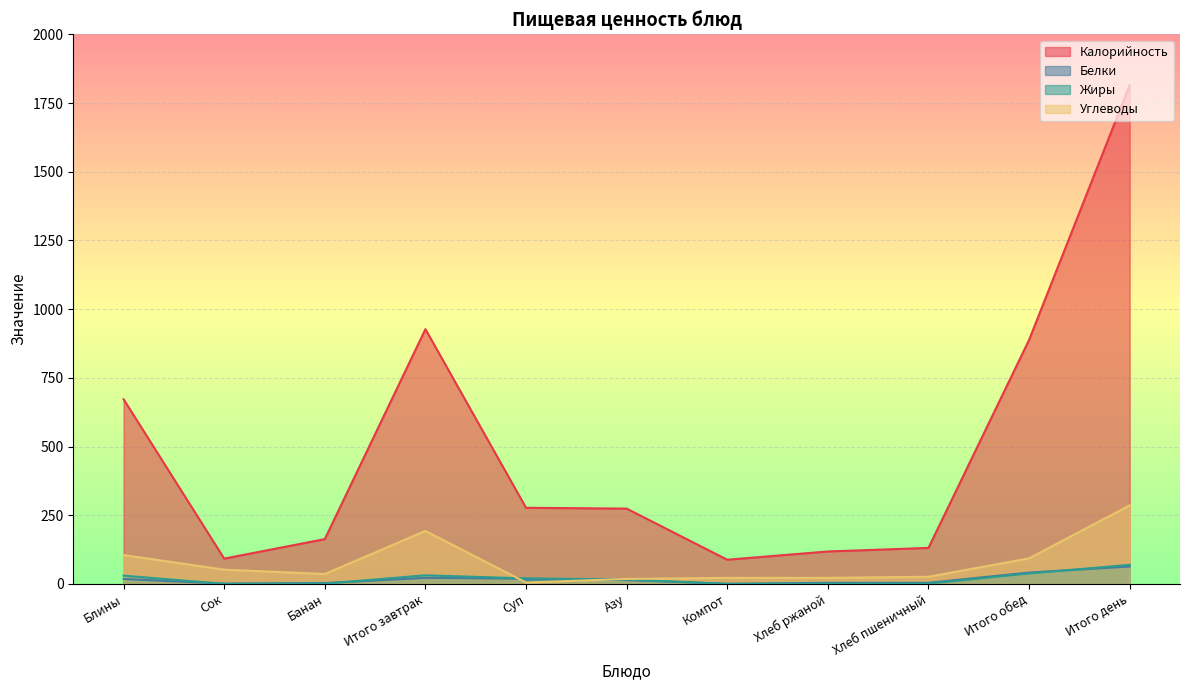

At which label does Белки first exceed 14?

Блины